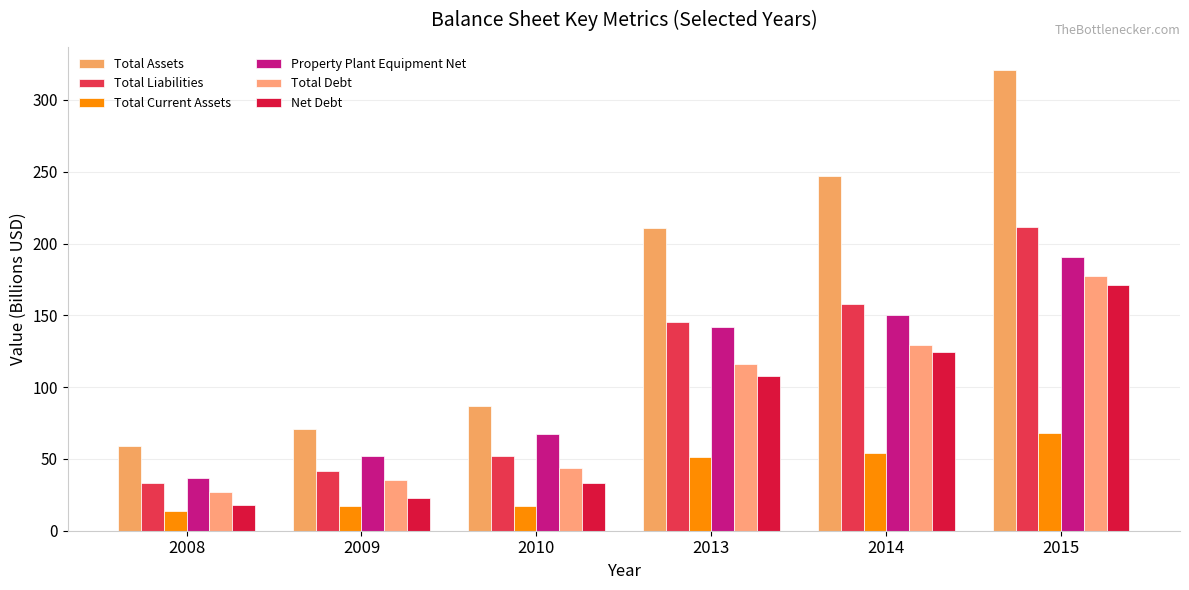

Rank the series by their maximum value, from lowest to highest.

Total Current Assets, Net Debt, Total Debt, Property Plant Equipment Net, Total Liabilities, Total Assets